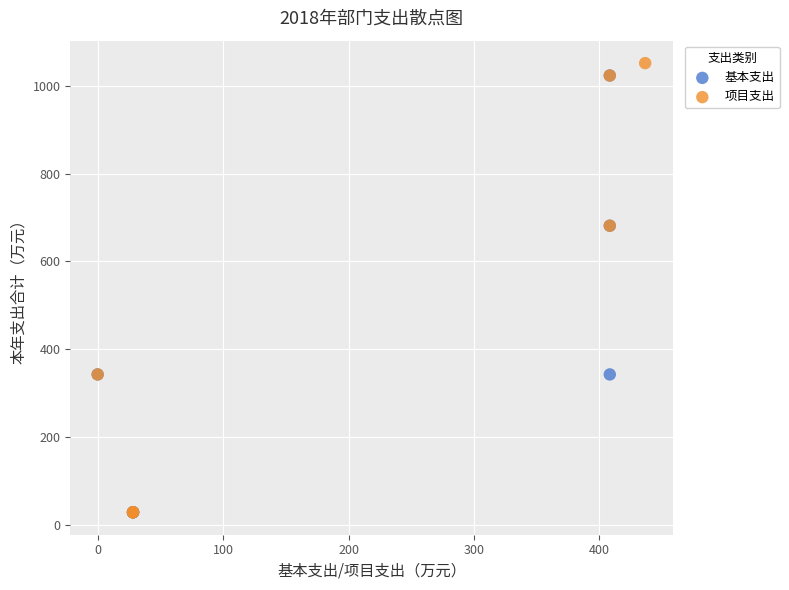

Which series has the widest spread of Y values?

项目支出